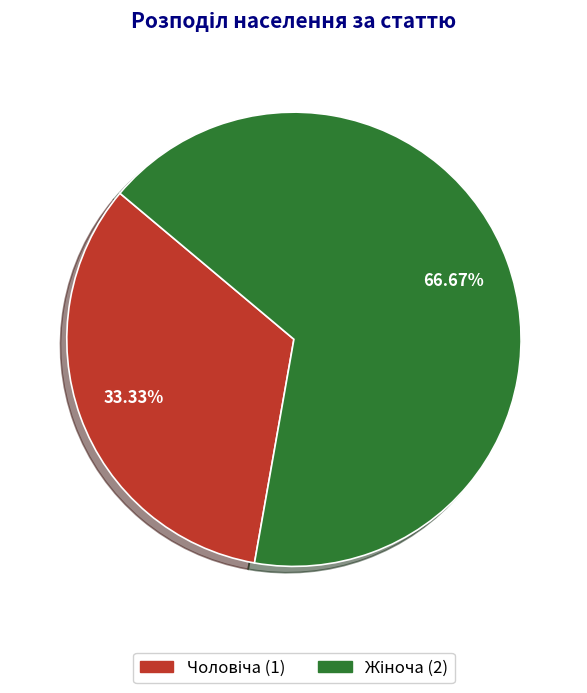

Is there any slice that represents more than half of the pie?

Yes